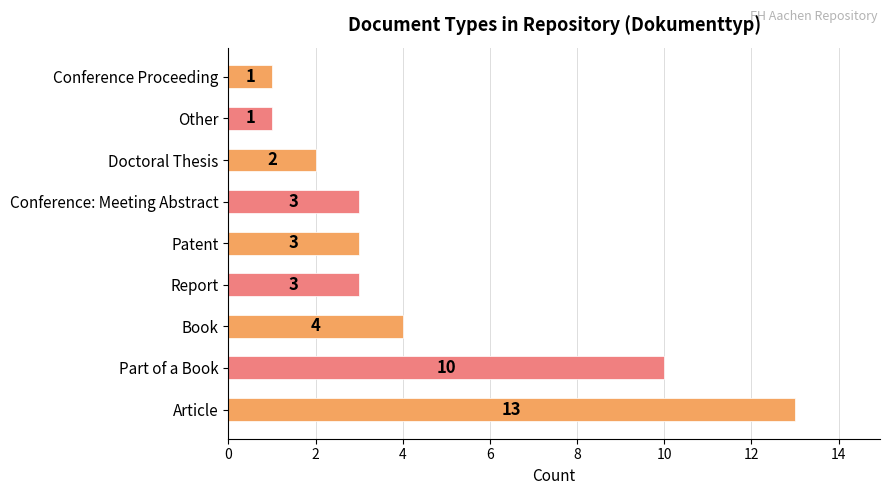

Does the chart contain stacked bars?

No